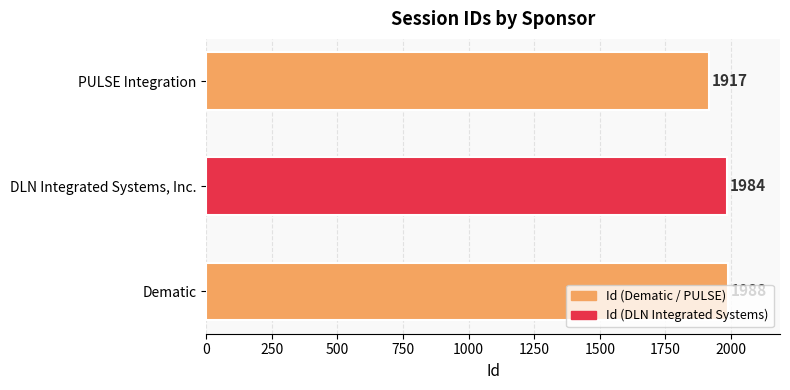

What is the change in value from Dematic to DLN Integrated Systems, Inc.?

-4